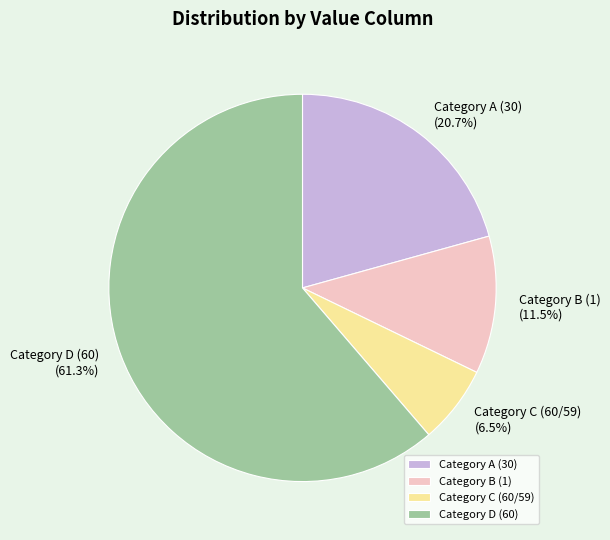

Rank the categories by value from lowest to highest.

Category C (60/59), Category B (1), Category A (30), Category D (60)